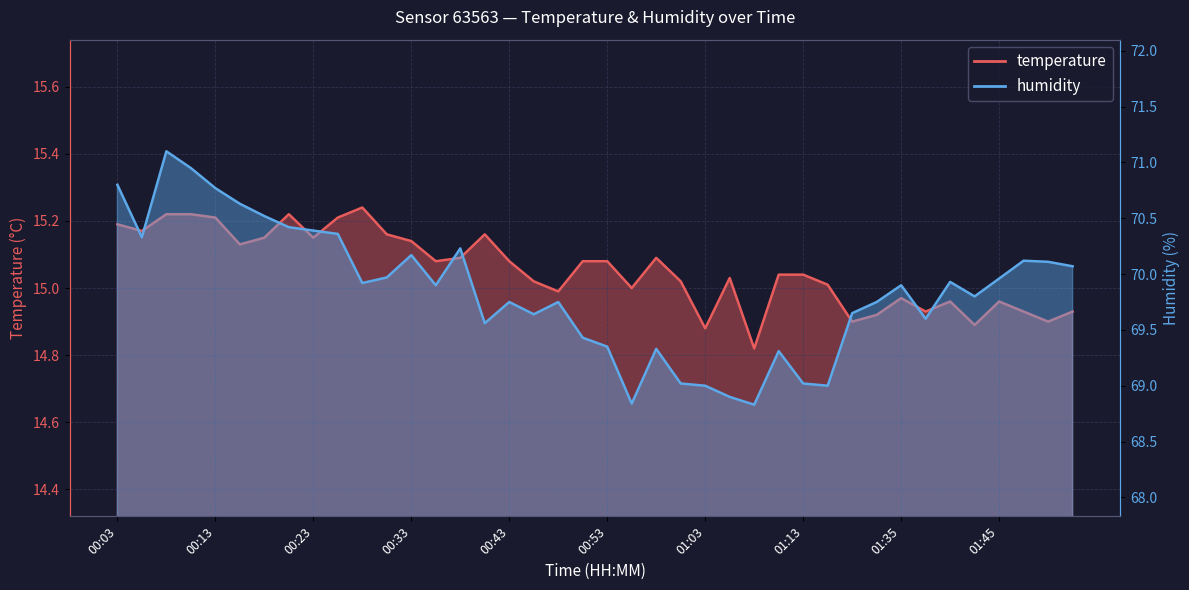

Reading left to right, extract all data points from this chart.

temperature: 15.2	15.2	15.2	15.2	15.2	15.1	15.2	15.2	15.2	15.2	15.2	15.2	15.1	15.1	15.1	15.2	15.1	15.0	15.0	15.1	15.1	15.0	15.1	15.0	14.9	15.0	14.8	15.0	15.0	15.0	14.9	14.9	15.0	14.9	15.0	14.9	15.0	14.9	14.9	14.9
humidity: 70.8	70.3	71.1	71.0	70.8	70.6	70.5	70.4	70.4	70.4	69.9	70.0	70.2	69.9	70.2	69.6	69.8	69.6	69.8	69.4	69.3	68.8	69.3	69.0	69.0	68.9	68.8	69.3	69.0	69.0	69.7	69.8	69.9	69.6	69.9	69.8	70.0	70.1	70.1	70.1